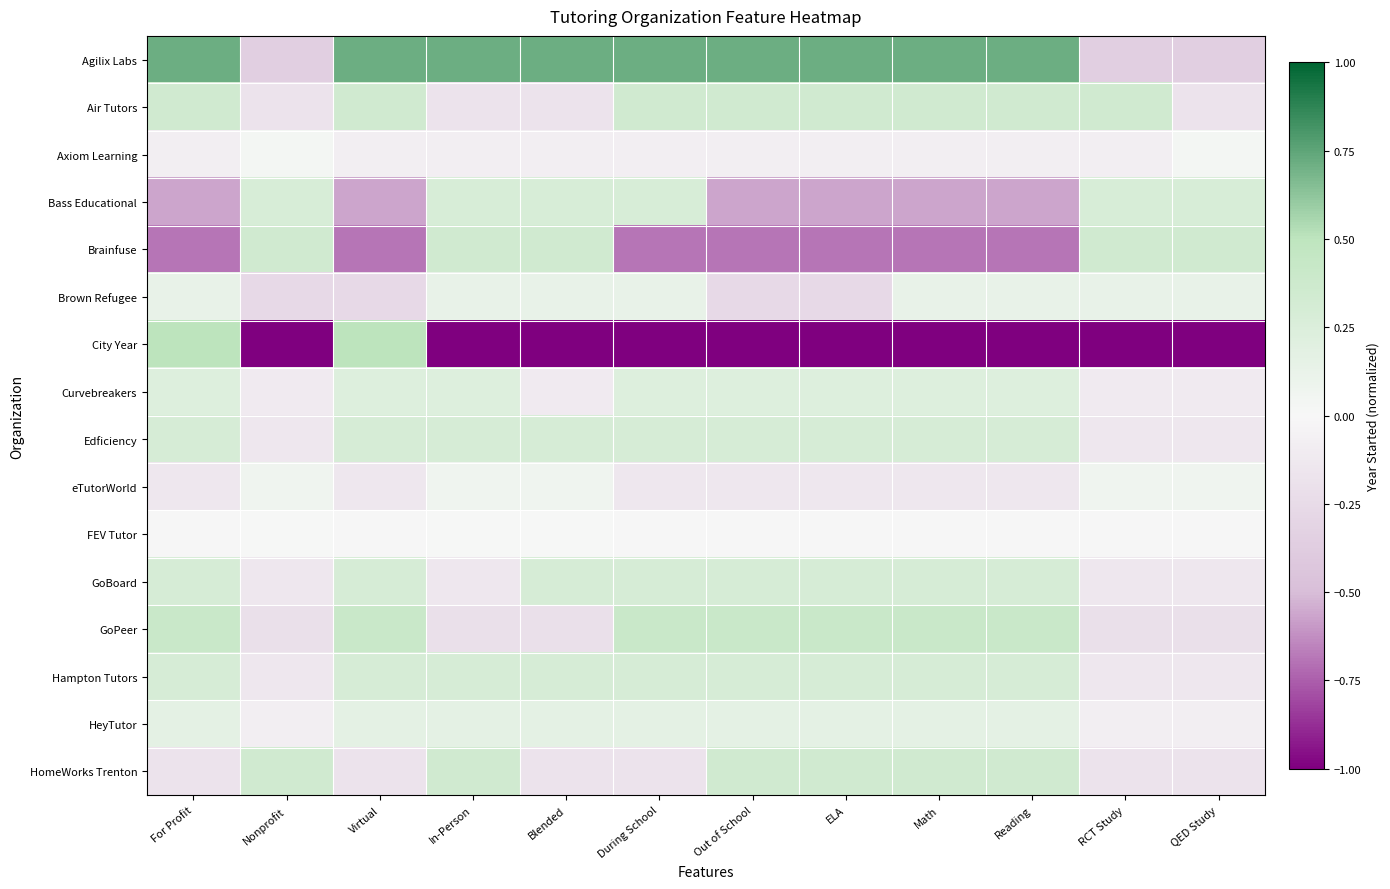

Reading right to left, transcribe all the data shown in this chart.

Agilix Labs: QED Study=-0.4	RCT Study=-0.4	Reading=0.7	Math=0.7	ELA=0.7	Out of School=0.7	During School=0.7	Blended=0.7	In-Person=0.7	Virtual=0.7	Nonprofit=-0.4	For Profit=0.7
Air Tutors: QED Study=-0.2	RCT Study=0.4	Reading=0.4	Math=0.4	ELA=0.4	Out of School=0.4	During School=0.4	Blended=-0.2	In-Person=-0.2	Virtual=0.4	Nonprofit=-0.2	For Profit=0.4
Axiom Learning: QED Study=0.0	RCT Study=-0.1	Reading=-0.1	Math=-0.1	ELA=-0.1	Out of School=-0.1	During School=-0.1	Blended=-0.1	In-Person=-0.1	Virtual=-0.1	Nonprofit=0.0	For Profit=-0.1
Bass Educational: QED Study=0.3	RCT Study=0.3	Reading=-0.6	Math=-0.6	ELA=-0.6	Out of School=-0.6	During School=0.3	Blended=0.3	In-Person=0.3	Virtual=-0.6	Nonprofit=0.3	For Profit=-0.6
Brainfuse: QED Study=0.3	RCT Study=0.3	Reading=-0.7	Math=-0.7	ELA=-0.7	Out of School=-0.7	During School=-0.7	Blended=0.3	In-Person=0.3	Virtual=-0.7	Nonprofit=0.3	For Profit=-0.7
Brown Refugee: QED Study=0.1	RCT Study=0.1	Reading=0.1	Math=0.1	ELA=-0.3	Out of School=-0.3	During School=0.1	Blended=0.1	In-Person=0.1	Virtual=-0.3	Nonprofit=-0.3	For Profit=0.1
City Year: QED Study=-1.0	RCT Study=-1.0	Reading=-1.0	Math=-1.0	ELA=-1.0	Out of School=-1.0	During School=-1.0	Blended=-1.0	In-Person=-1.0	Virtual=0.5	Nonprofit=-1.0	For Profit=0.5
Curvebreakers: QED Study=-0.1	RCT Study=-0.1	Reading=0.2	Math=0.2	ELA=0.2	Out of School=0.2	During School=0.2	Blended=-0.1	In-Person=0.2	Virtual=0.2	Nonprofit=-0.1	For Profit=0.2
Edficiency: QED Study=-0.1	RCT Study=-0.1	Reading=0.3	Math=0.3	ELA=0.3	Out of School=0.3	During School=0.3	Blended=0.3	In-Person=0.3	Virtual=0.3	Nonprofit=-0.1	For Profit=0.3
eTutorWorld: QED Study=0.1	RCT Study=0.1	Reading=-0.1	Math=-0.1	ELA=-0.1	Out of School=-0.1	During School=-0.1	Blended=0.1	In-Person=0.1	Virtual=-0.1	Nonprofit=0.1	For Profit=-0.1
FEV Tutor: QED Study=-0.0	RCT Study=-0.0	Reading=-0.0	Math=-0.0	ELA=-0.0	Out of School=-0.0	During School=-0.0	Blended=0.0	In-Person=0.0	Virtual=-0.0	Nonprofit=0.0	For Profit=-0.0
GoBoard: QED Study=-0.1	RCT Study=-0.1	Reading=0.3	Math=0.3	ELA=0.3	Out of School=0.3	During School=0.3	Blended=0.3	In-Person=-0.1	Virtual=0.3	Nonprofit=-0.1	For Profit=0.3
GoPeer: QED Study=-0.2	RCT Study=-0.2	Reading=0.4	Math=0.4	ELA=0.4	Out of School=0.4	During School=0.4	Blended=-0.2	In-Person=-0.2	Virtual=0.4	Nonprofit=-0.2	For Profit=0.4
Hampton Tutors: QED Study=-0.1	RCT Study=-0.1	Reading=0.3	Math=0.3	ELA=0.3	Out of School=0.3	During School=0.3	Blended=0.3	In-Person=0.3	Virtual=0.3	Nonprofit=-0.1	For Profit=0.3
HeyTutor: QED Study=-0.1	RCT Study=-0.1	Reading=0.2	Math=0.2	ELA=0.2	Out of School=0.2	During School=0.2	Blended=0.2	In-Person=0.2	Virtual=0.2	Nonprofit=-0.1	For Profit=0.2
HomeWorks Trenton: QED Study=-0.2	RCT Study=-0.2	Reading=0.4	Math=0.4	ELA=0.4	Out of School=0.4	During School=-0.2	Blended=-0.2	In-Person=0.4	Virtual=-0.2	Nonprofit=0.4	For Profit=-0.2